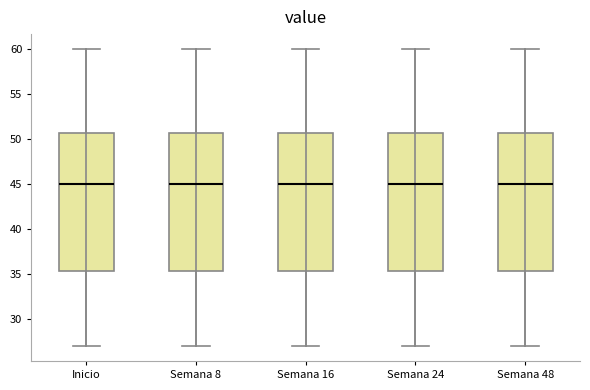

Reading left to right, read every box against the y-axis: the position of its median line, the range the box covers, and the ends of its whiskers. The values are not printed on the chart, so give them approximately, as read against the axis.

Inicio: median 45.0, box 35.5 to 50.5, whiskers 27.0 to 60.0
Semana 8: median 45.0, box 35.5 to 50.5, whiskers 27.0 to 60.0
Semana 16: median 45.0, box 35.5 to 50.5, whiskers 27.0 to 60.0
Semana 24: median 45.0, box 35.5 to 50.5, whiskers 27.0 to 60.0
Semana 48: median 45.0, box 35.5 to 50.5, whiskers 27.0 to 60.0